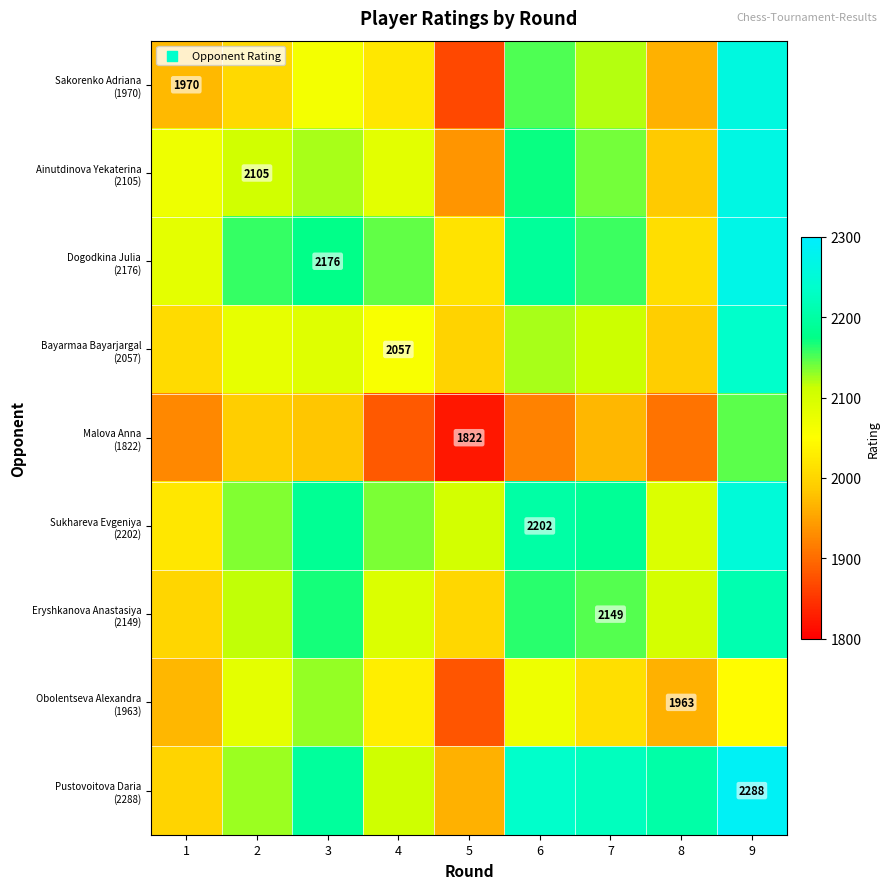

How many data points in Pustovoitova Daria (2288) are less than 2194?

4